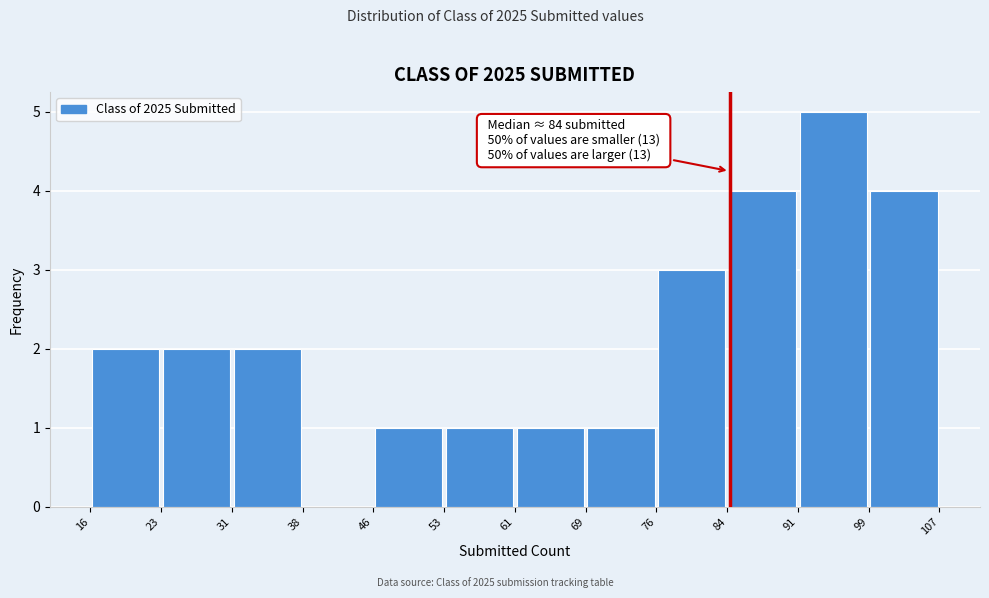

Which range on the x-axis has the tallest bar?

91 to 99